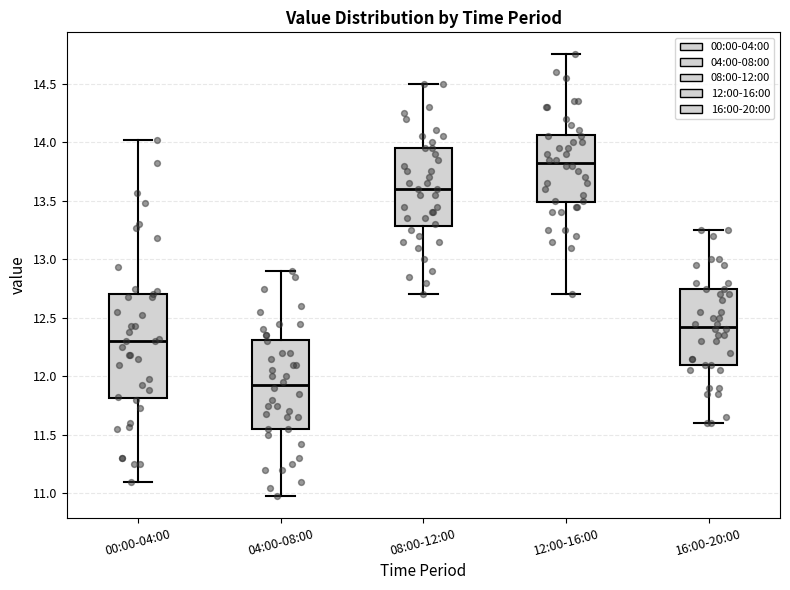

Where is the upper edge of the box for 08:00-12:00 on the y-axis? The values are not printed on the chart, so give them approximately, as read against the axis.

13.95